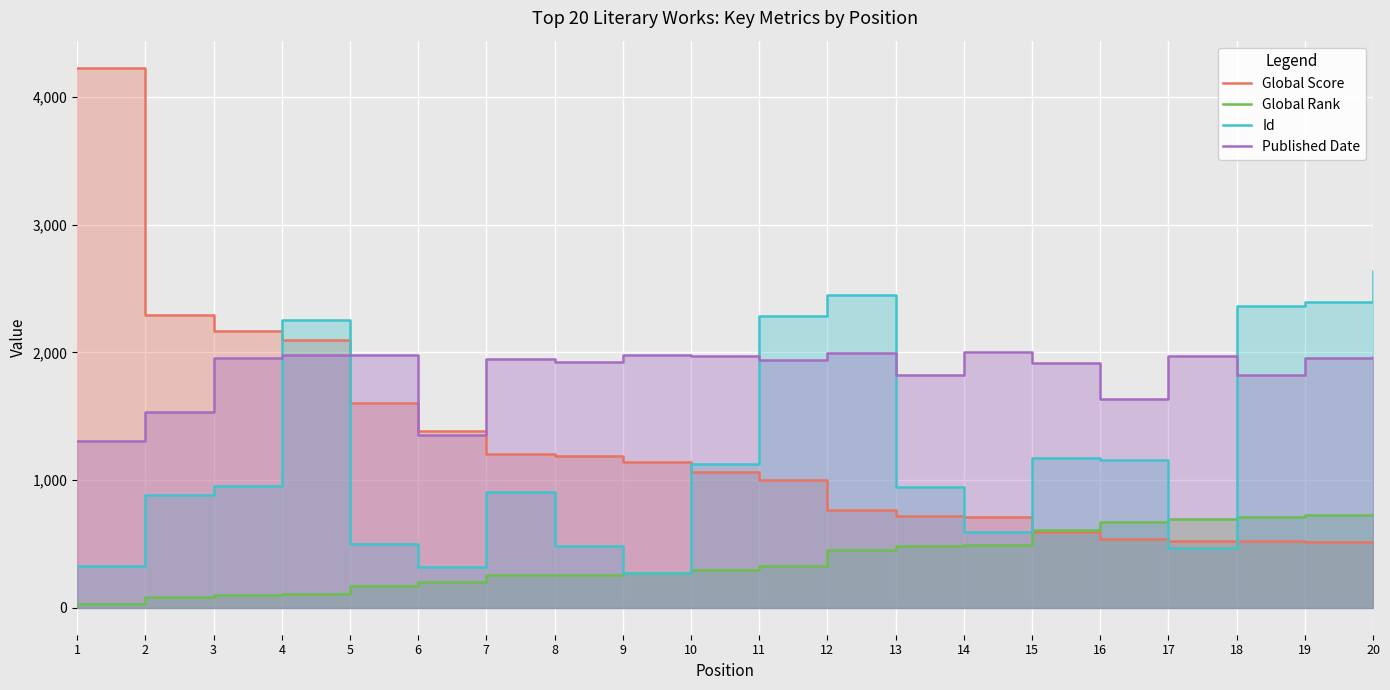

Count the number of categories in the chart.

20